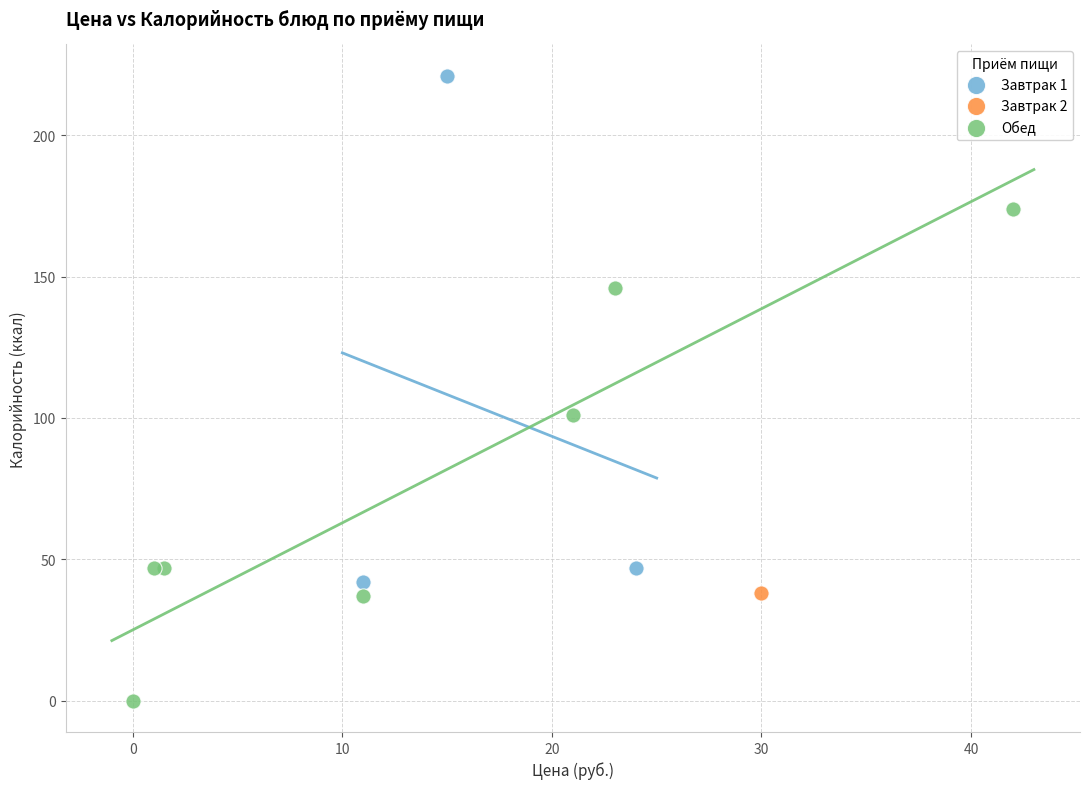

Which series contains the highest Y value?

Завтрак 1